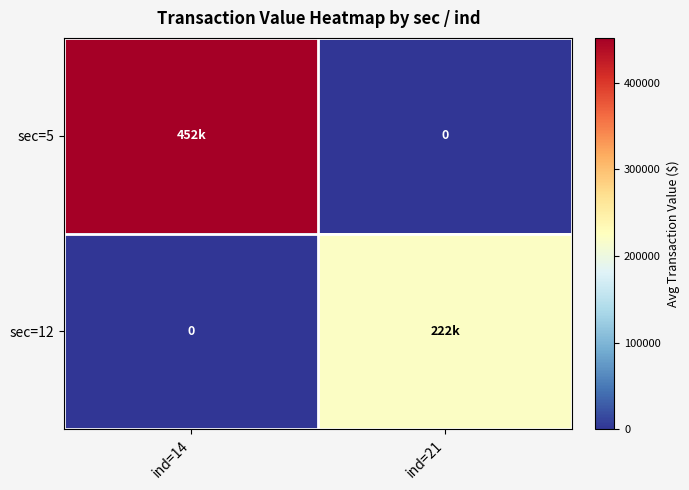

What is the difference between the maximum and minimum values in the sec=5 series?

451682.8